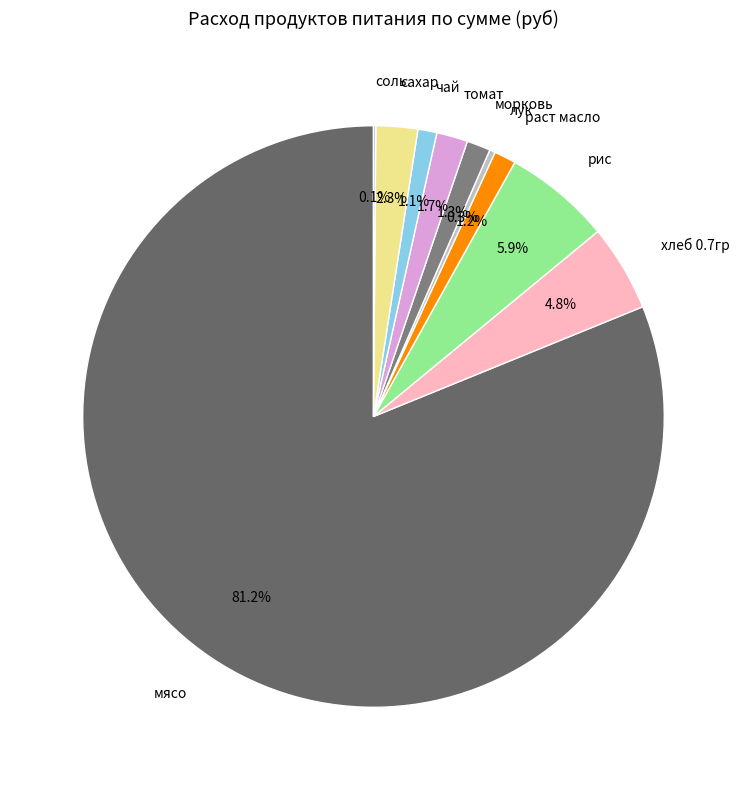

What percentage is the мясо slice, to the nearest percent?

81%